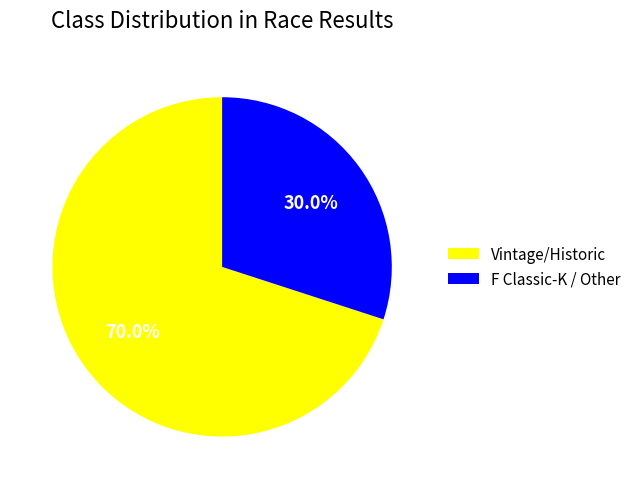

Rank the categories by value from highest to lowest.

Vintage/Historic, F Classic-K / Other